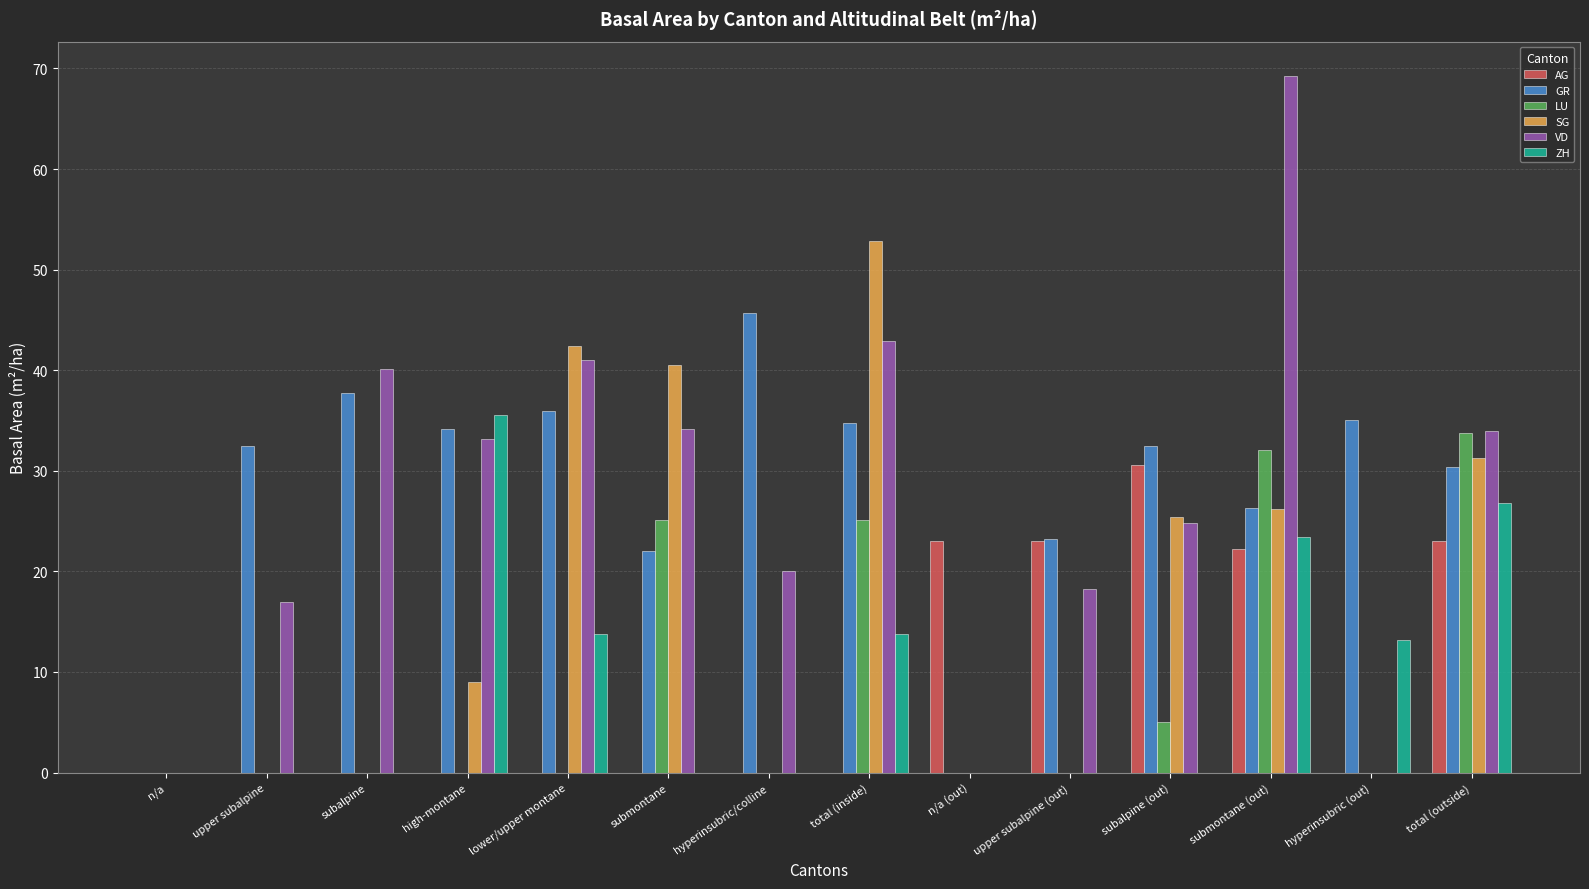

What is the sum of all SG values?

227.6